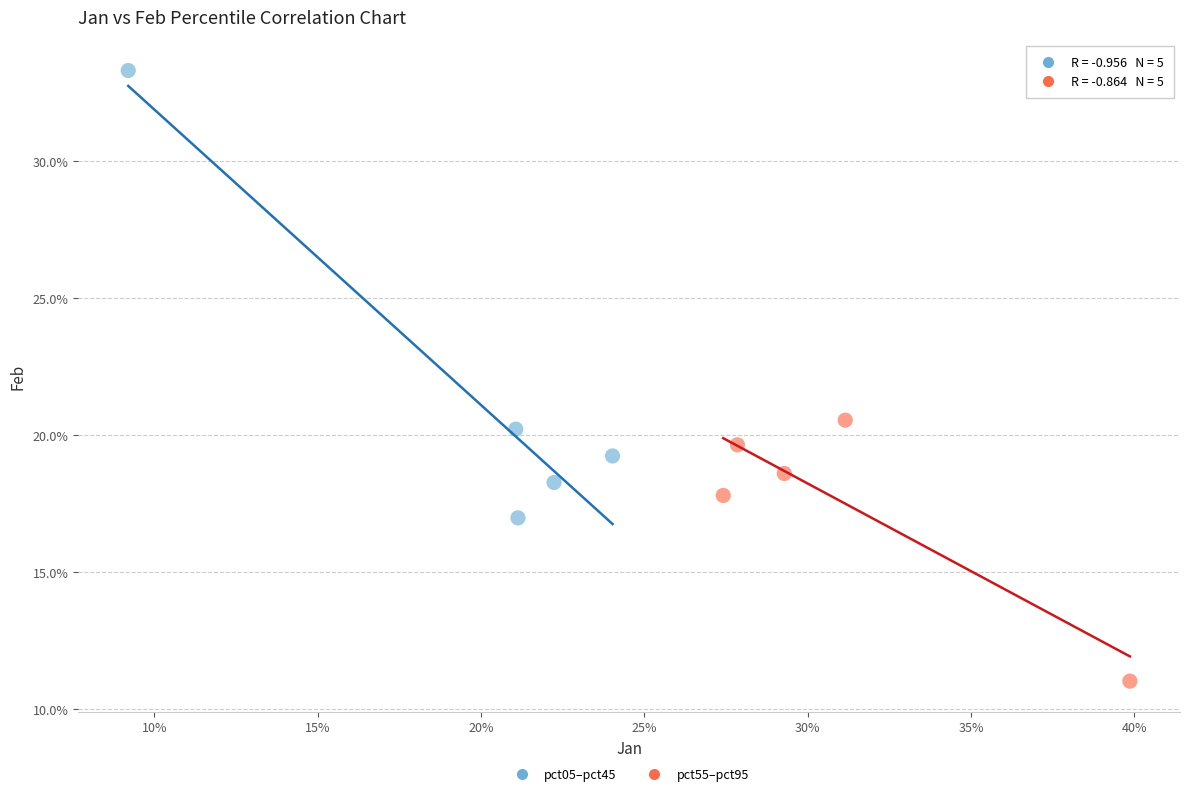

Which series contains the lowest Y value?

pct55–pct95